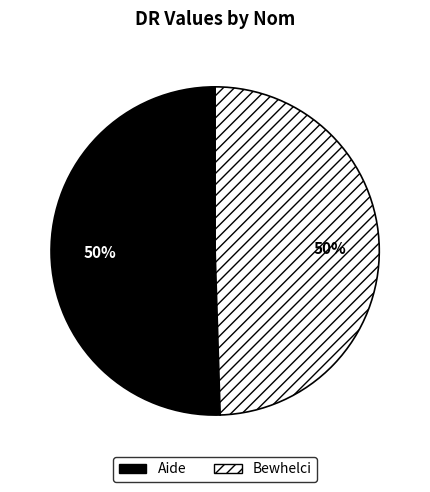

Approximately how many times larger is the value at Bewhelci compared to Aide?

1.0